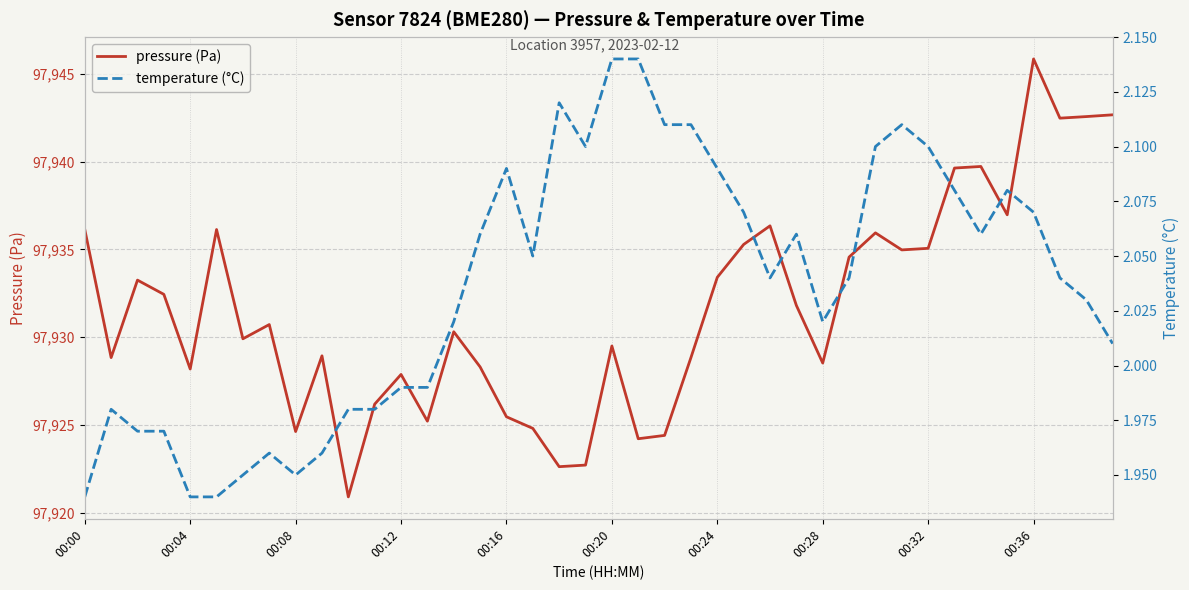

Reading left to right, extract all data points from this chart.

pressure (Pa): 97936.1	97928.8	97933.2	97932.4	97928.2	97936.1	97929.9	97930.7	97924.6	97928.9	97920.9	97926.2	97927.9	97925.2	97930.3	97928.3	97925.5	97924.8	97922.6	97922.7	97929.5	97924.2	97924.4	97928.8	97933.4	97935.3	97936.3	97931.8	97928.5	97934.6	97935.9	97935.0	97935.1	97939.6	97939.7	97937.0	97945.8	97942.5	97942.6	97942.7
temperature (°C): 1.9	2.0	2.0	2.0	1.9	1.9	1.9	2.0	1.9	2.0	2.0	2.0	2.0	2.0	2.0	2.1	2.1	2.0	2.1	2.1	2.1	2.1	2.1	2.1	2.1	2.1	2.0	2.1	2.0	2.0	2.1	2.1	2.1	2.1	2.1	2.1	2.1	2.0	2.0	2.0